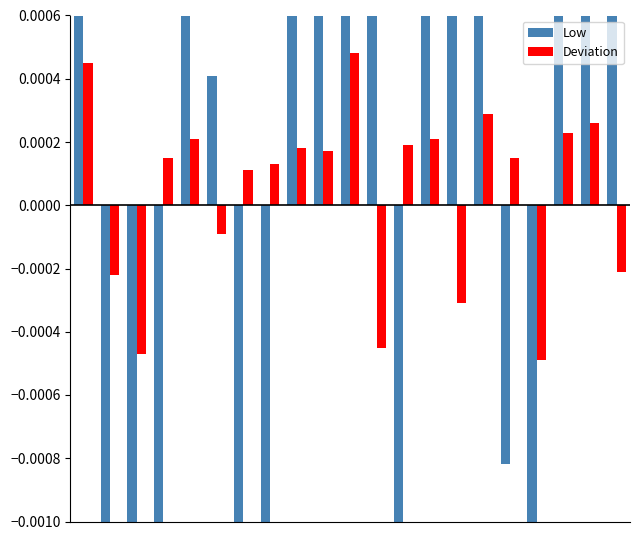

Is it true that Low equals -0.0 at 16?

False